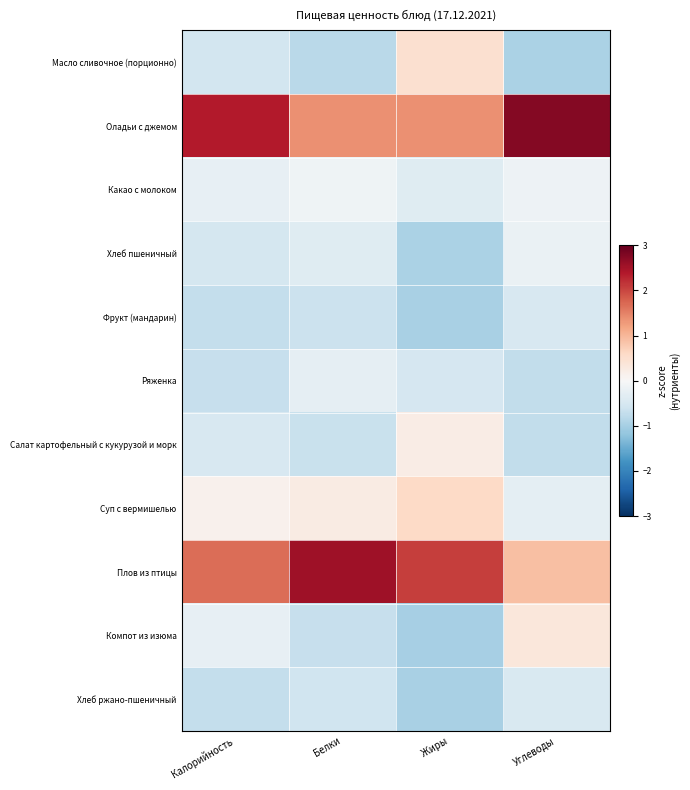

At which category is the sum across all series the highest?

Жиры